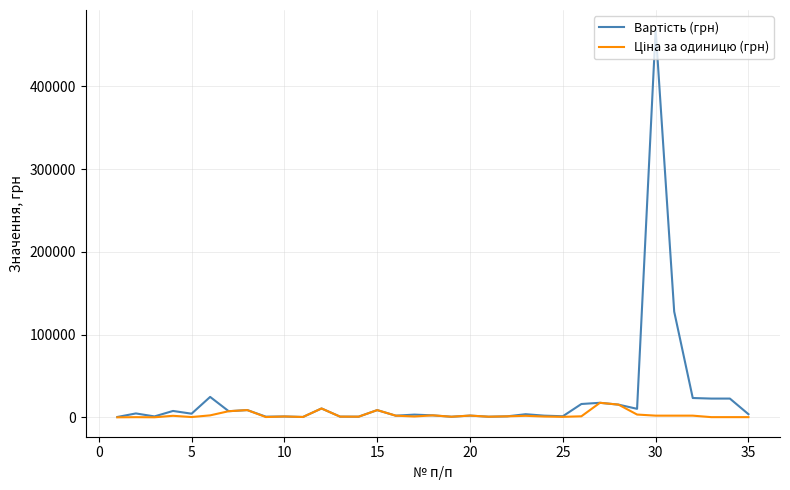

How many interior local peaks does the Вартість (грн) series have?

12